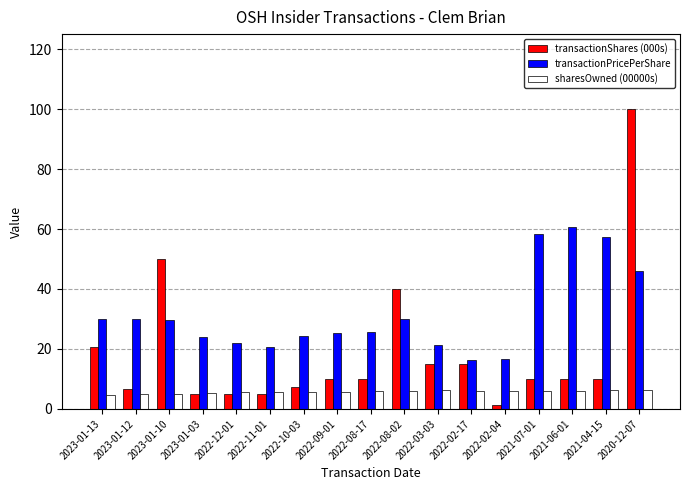

Which series has the largest total across all categories?

transactionPricePerShare